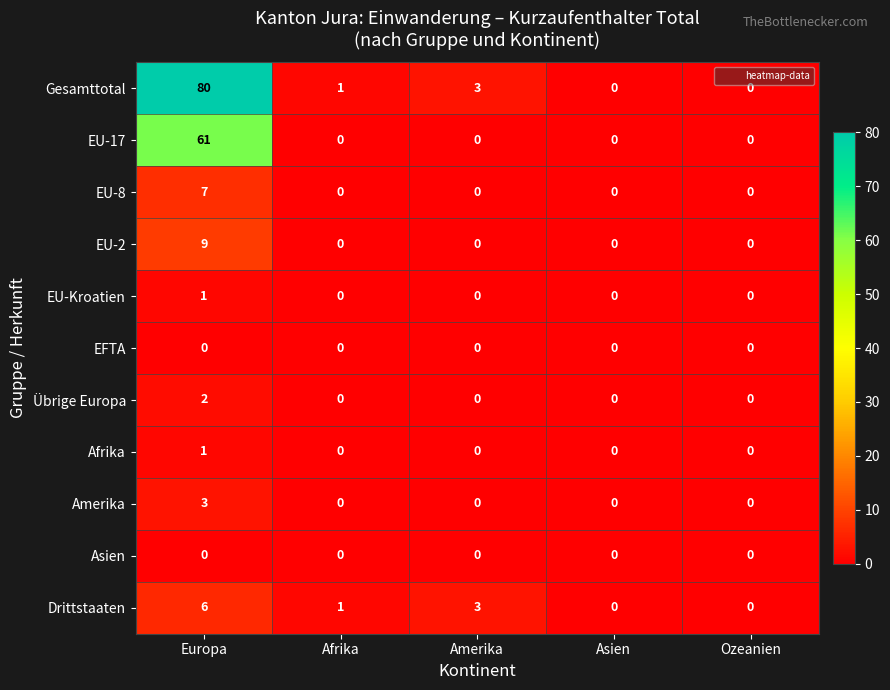

Count the Übrige Europa values in the range 0 to 1.

4